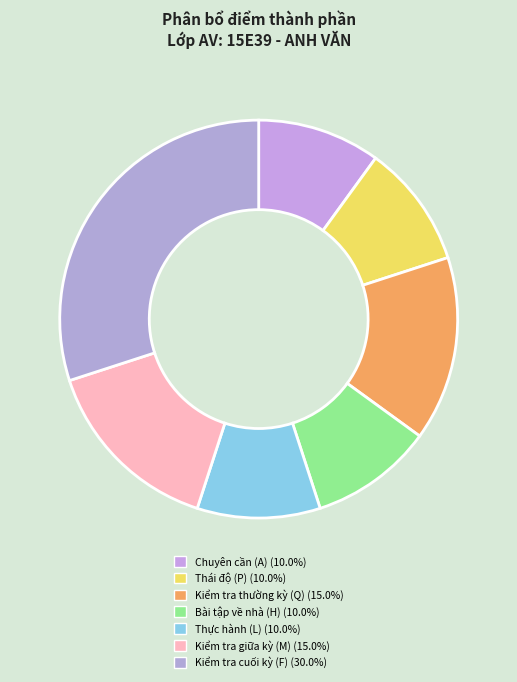

Is there a majority slice in this chart?

No